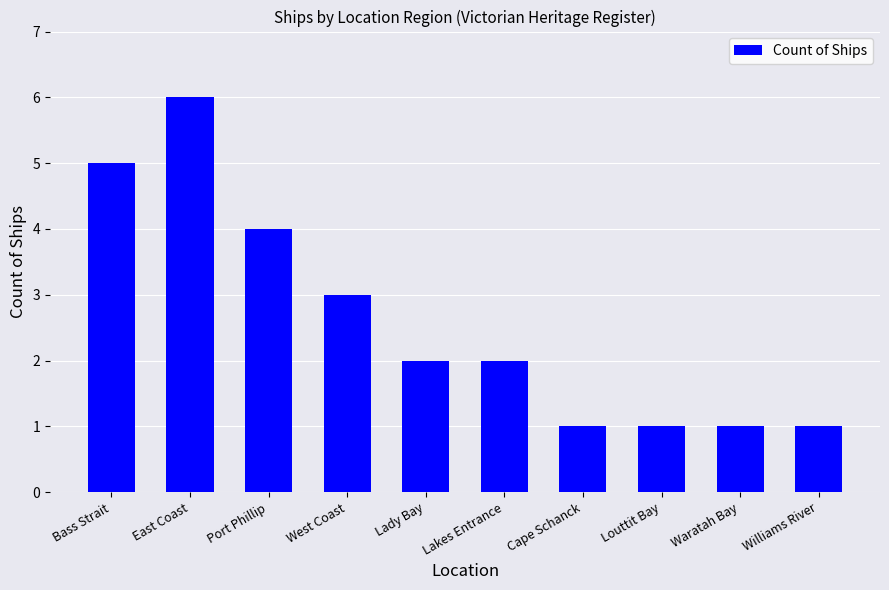

Reading right to left, extract all data points from this chart.

Williams River=1	Waratah Bay=1	Louttit Bay=1	Cape Schanck=1	Lakes Entrance=2	Lady Bay=2	West Coast=3	Port Phillip=4	East Coast=6	Bass Strait=5